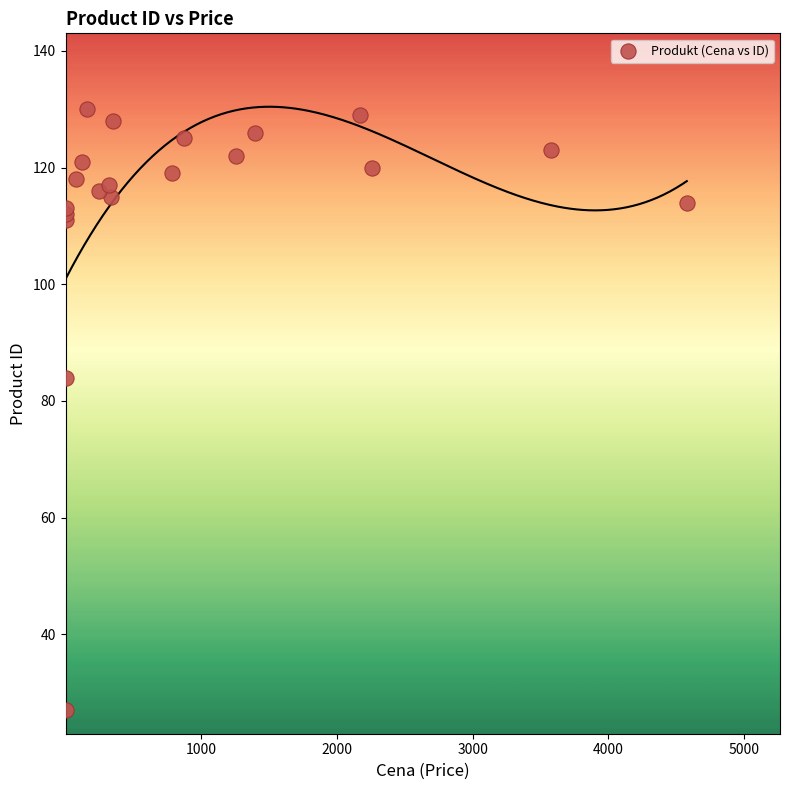

What Y value in the scatter plot is closest to 78?

84